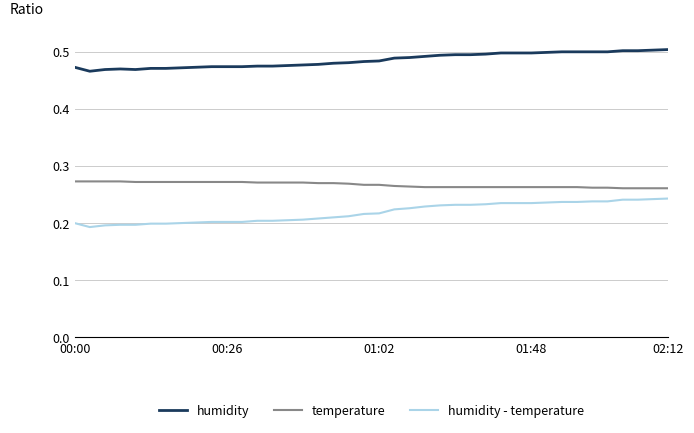

Which series has the widest spread of values?

humidity - temperature